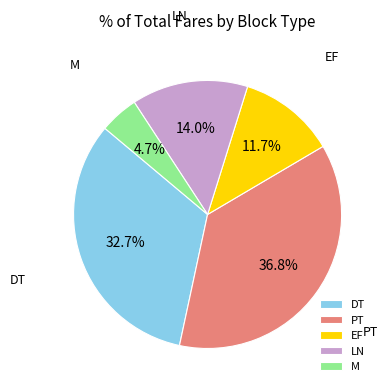

How many segments does this pie chart have?

5